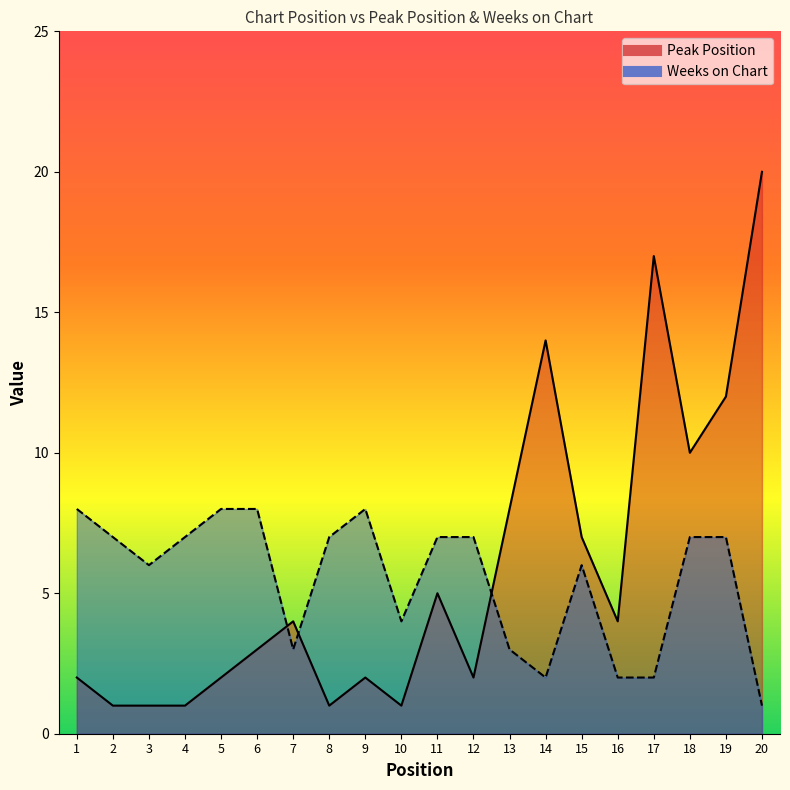

True or false: Peak Position has more than 1 interior local peaks.

True